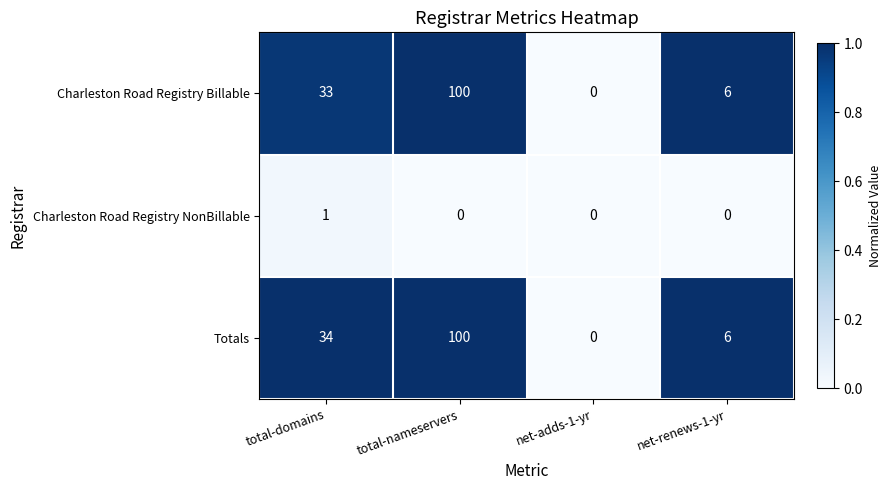

Reading right to left, extract all data points from this chart.

Charleston Road Registry Billable: net-renews-1-yr=6	net-adds-1-yr=0	total-nameservers=100	total-domains=33
Charleston Road Registry NonBillable: net-renews-1-yr=0	net-adds-1-yr=0	total-nameservers=0	total-domains=1
Totals: net-renews-1-yr=6	net-adds-1-yr=0	total-nameservers=100	total-domains=34